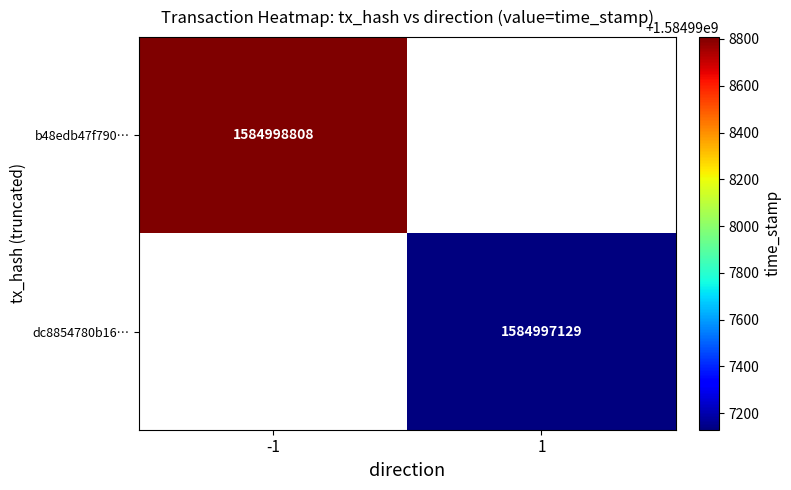

True or false: dc8854780b16… has a value of 1584997129 at 1.

True